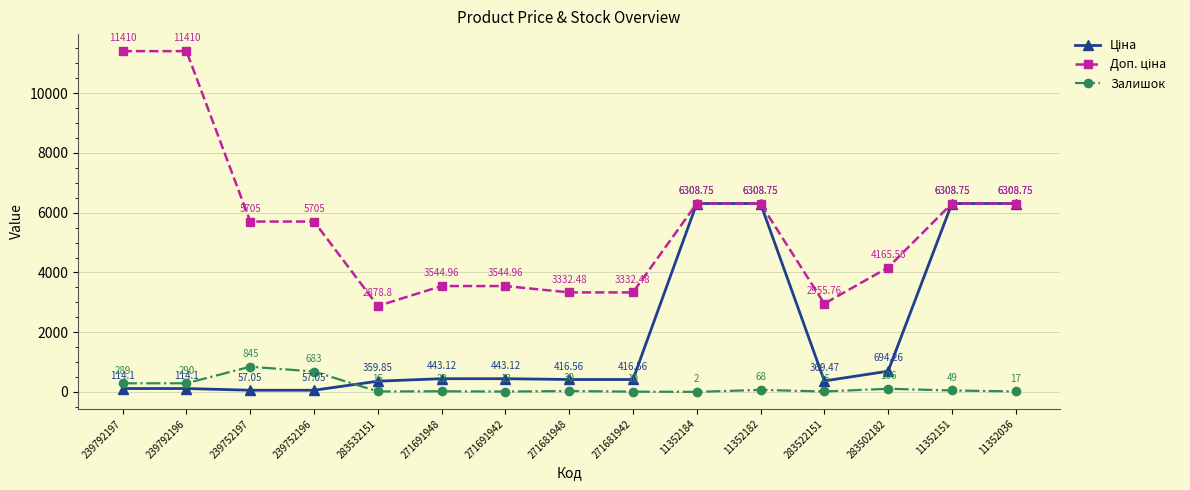

What is the total value across all series at 271691942?

4001.1